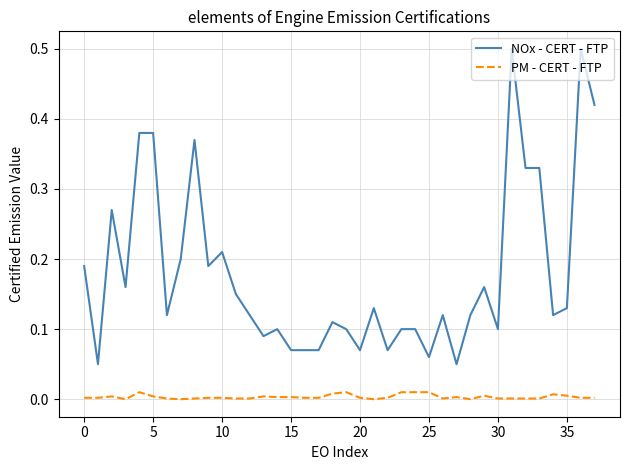

Which series has the largest total across all categories?

NOx - CERT - FTP